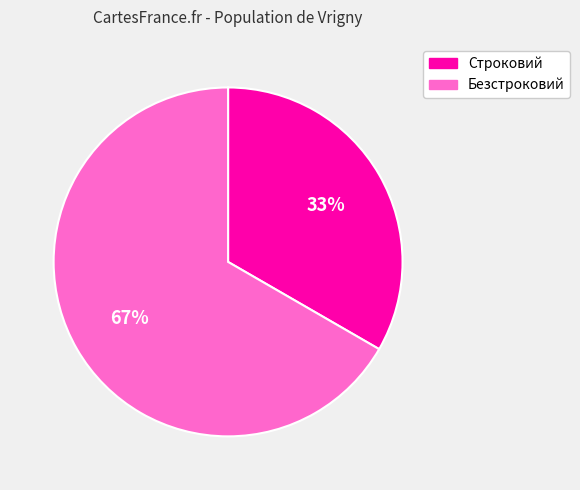

To the nearest percent, what is the combined percentage of Строковий and Безстроковий?

100%